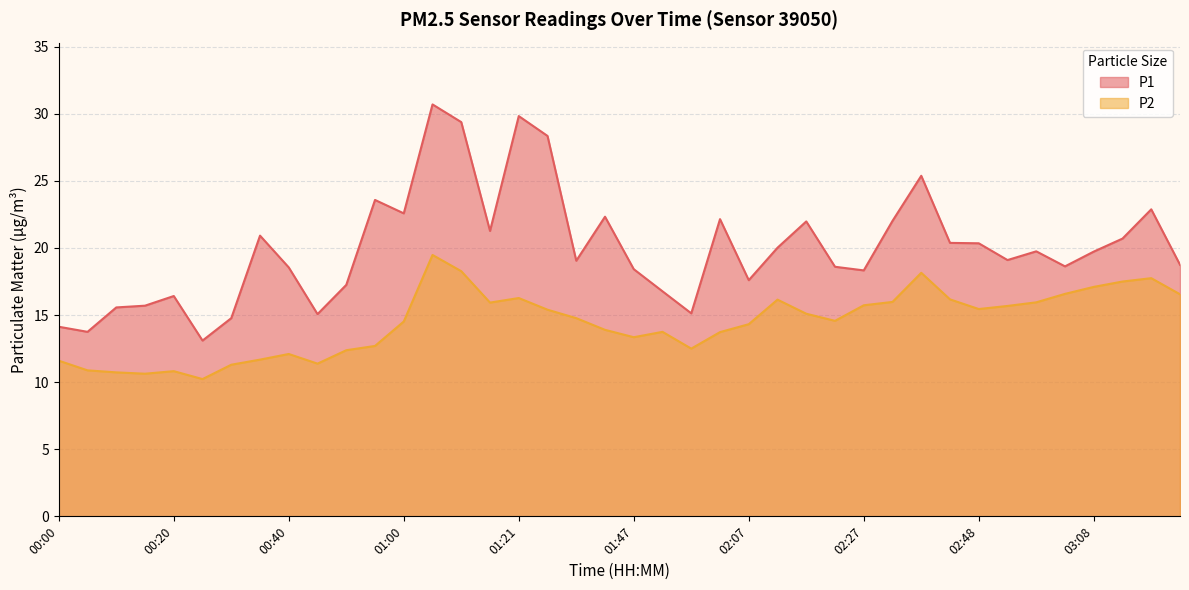

At which category does the chart reach its minimum across all series?

00:25